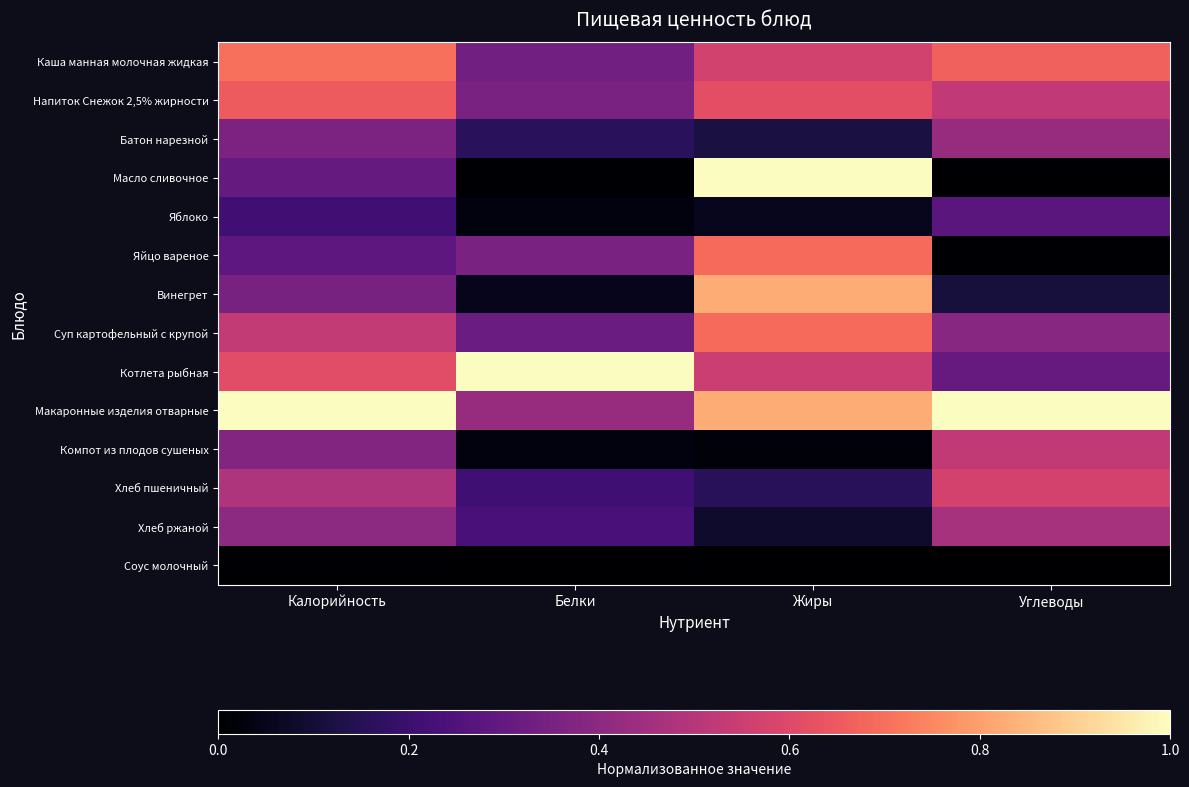

At how many categories does at least one series exceed 0?

4